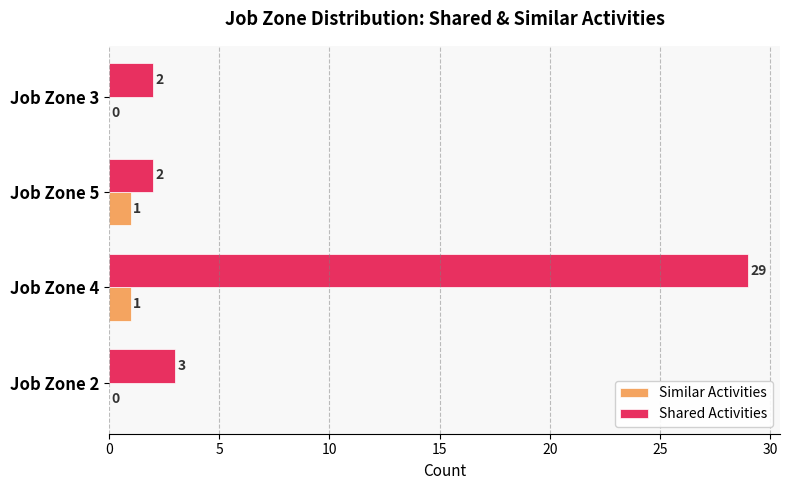

At which label does Shared Activities reach its peak?

Job Zone 4